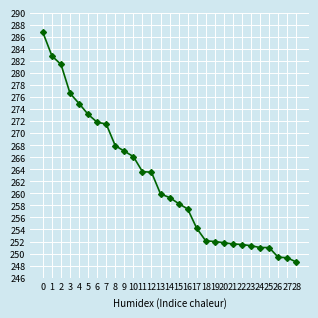

What is the value of the 14th point from the left?

259.9